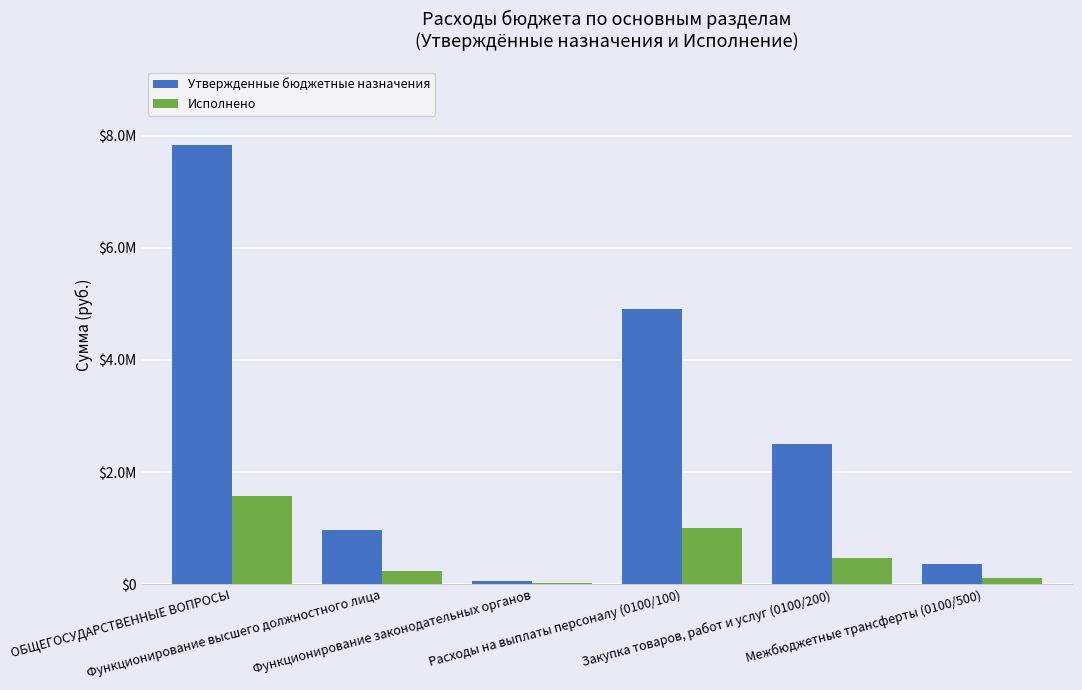

List the series in order of their overall mean, highest first.

Утвержденные бюджетные назначения, Исполнено